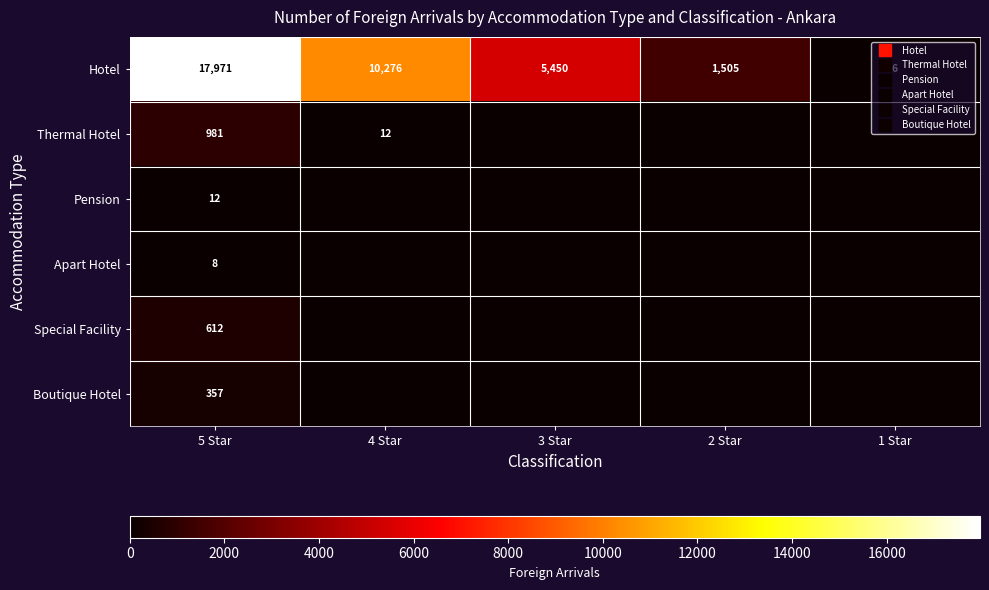

At 4 Star, list the series in order from largest to smallest.

Hotel, Thermal Hotel, Pension, Apart Hotel, Special Facility, Boutique Hotel